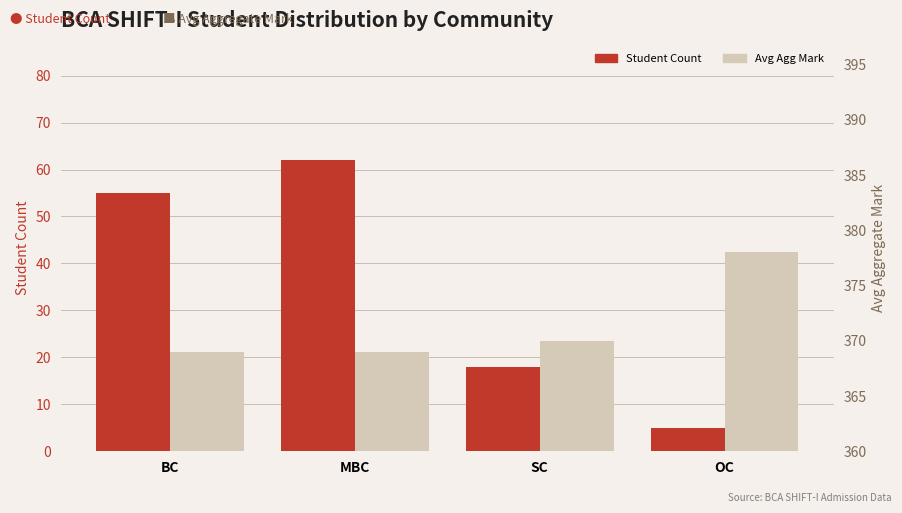

What is the highest value of the Avg Agg Mark series?

378